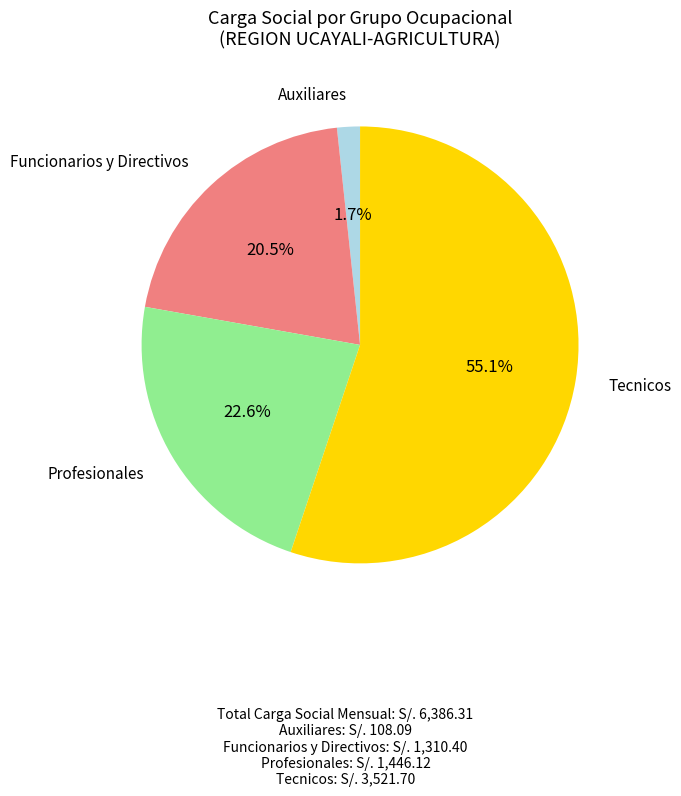

Is there any slice that represents more than half of the pie?

Yes